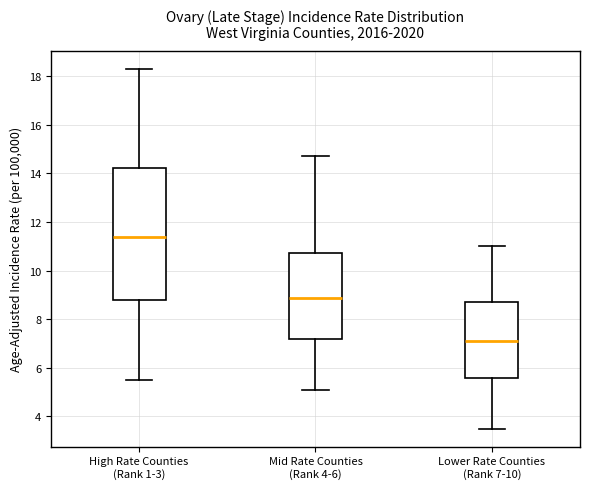

Comparing the boxes themselves (not the whiskers), which one is the tallest?

High Rate Counties (Rank 1-3)